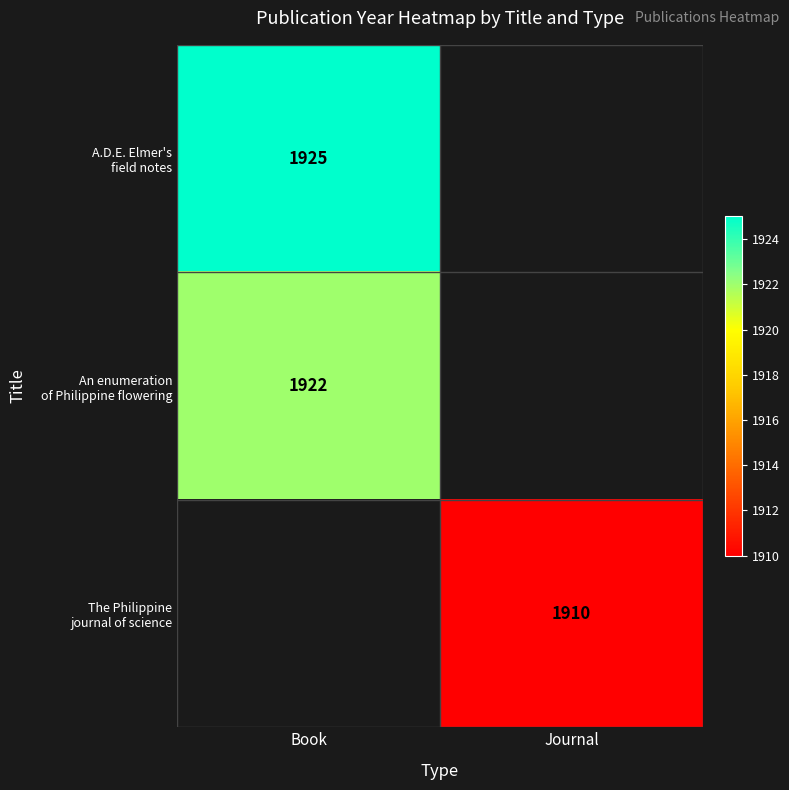

Is the value of A.D.E. Elmer's field notes at Book greater than the value of The Philippine journal of science at Book?

No